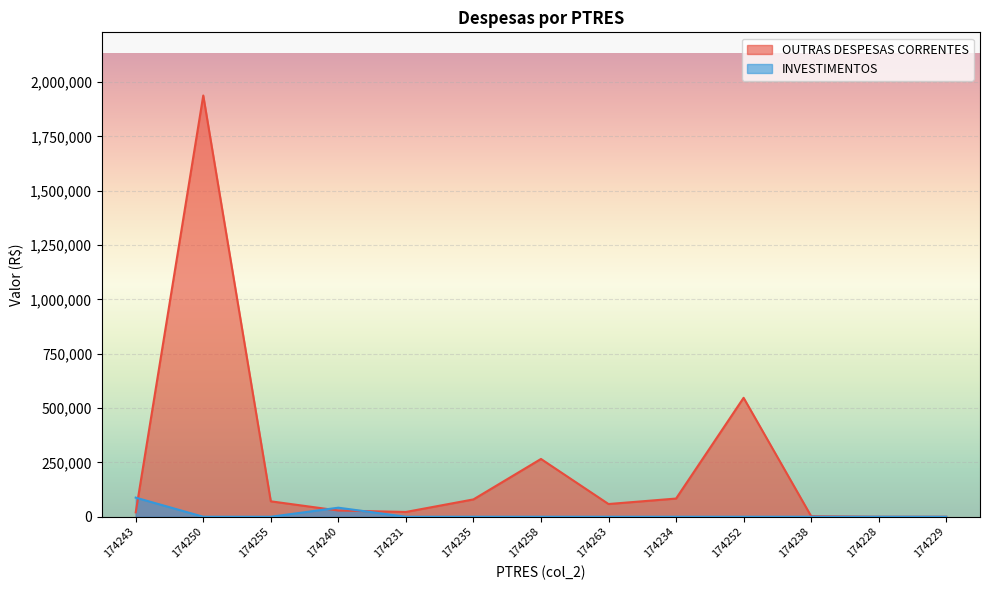

Reading right to left, list all the values displayed in this chart.

OUTRAS DESPESAS CORRENTES: 0.0	0.0	2500.0	547354.8	83757.9	58539.1	265910.0	79835.3	22012.3	28741.4	70997.6	1938395.7	20260.0
INVESTIMENTOS: 0.0	0.0	0.0	0.0	0.0	0.0	0.0	0.0	0.0	41668.0	0.0	0.0	88000.0